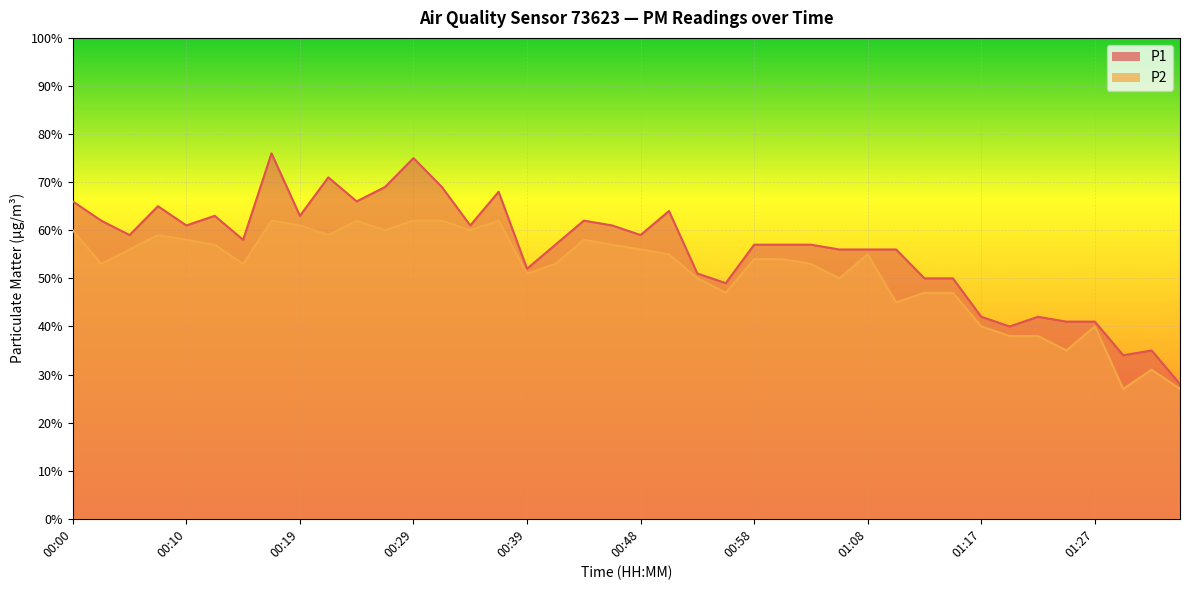

What is the sum of the P1 values at 00:14 and 00:41?

115